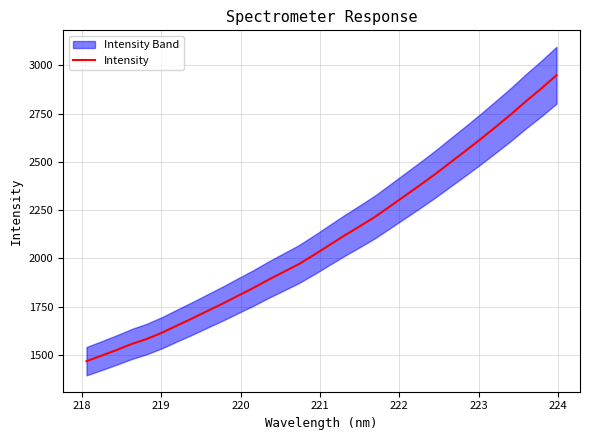

What is the average value?

2102.0